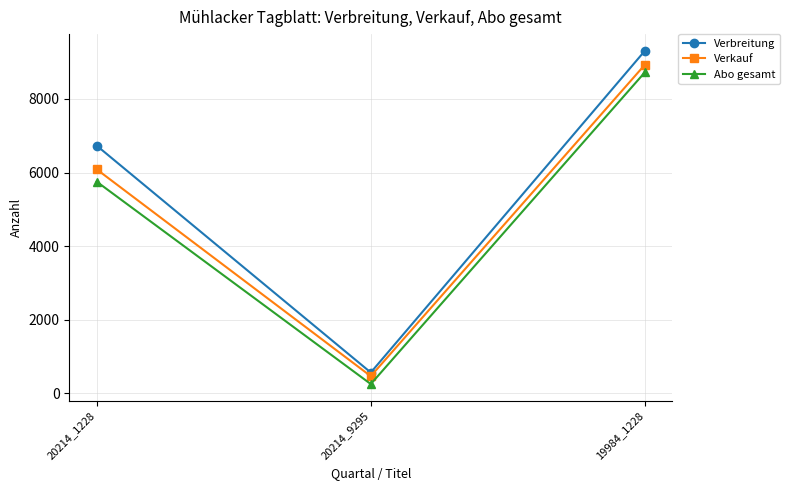

What is the label of the 1st point from the right?

19984_1228